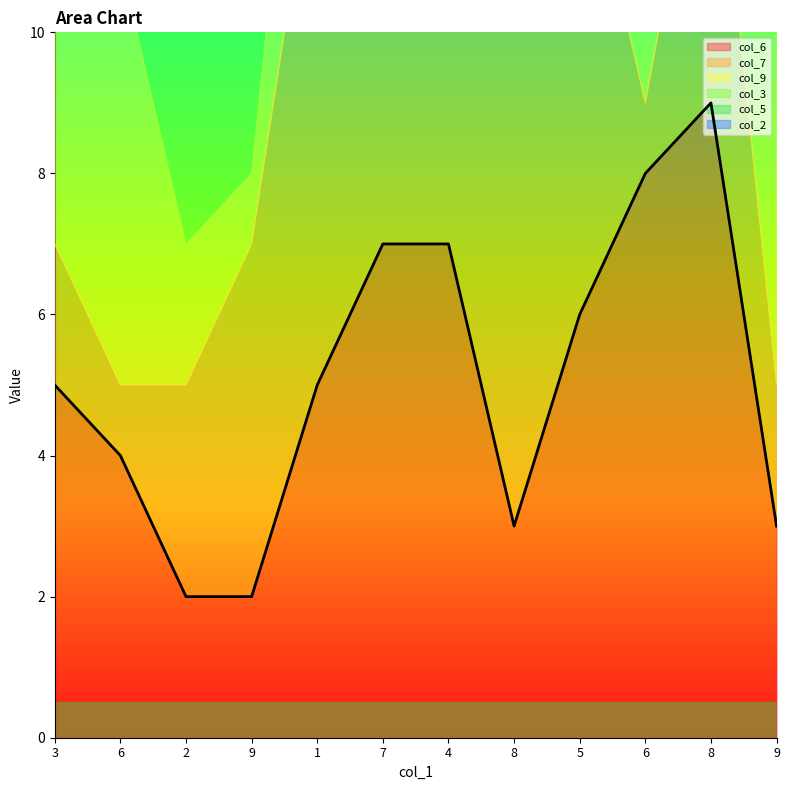

What are all the series names shown in the legend?

col_6, col_7, col_9, col_3, col_5, col_2